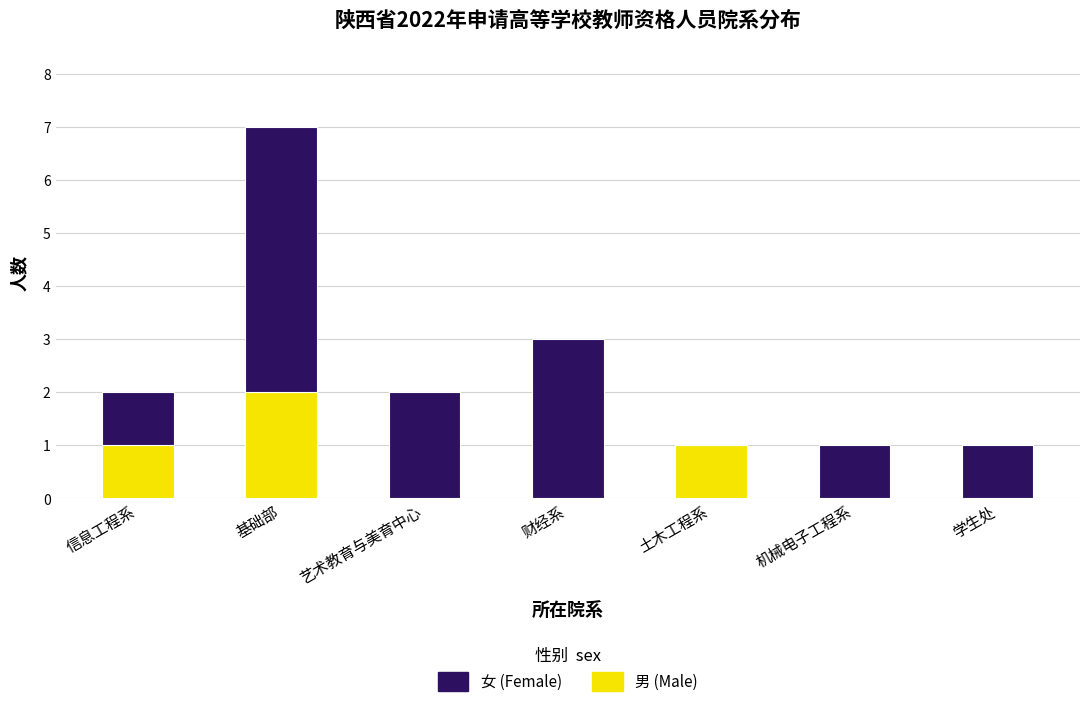

How many categories are shown in the chart?

7